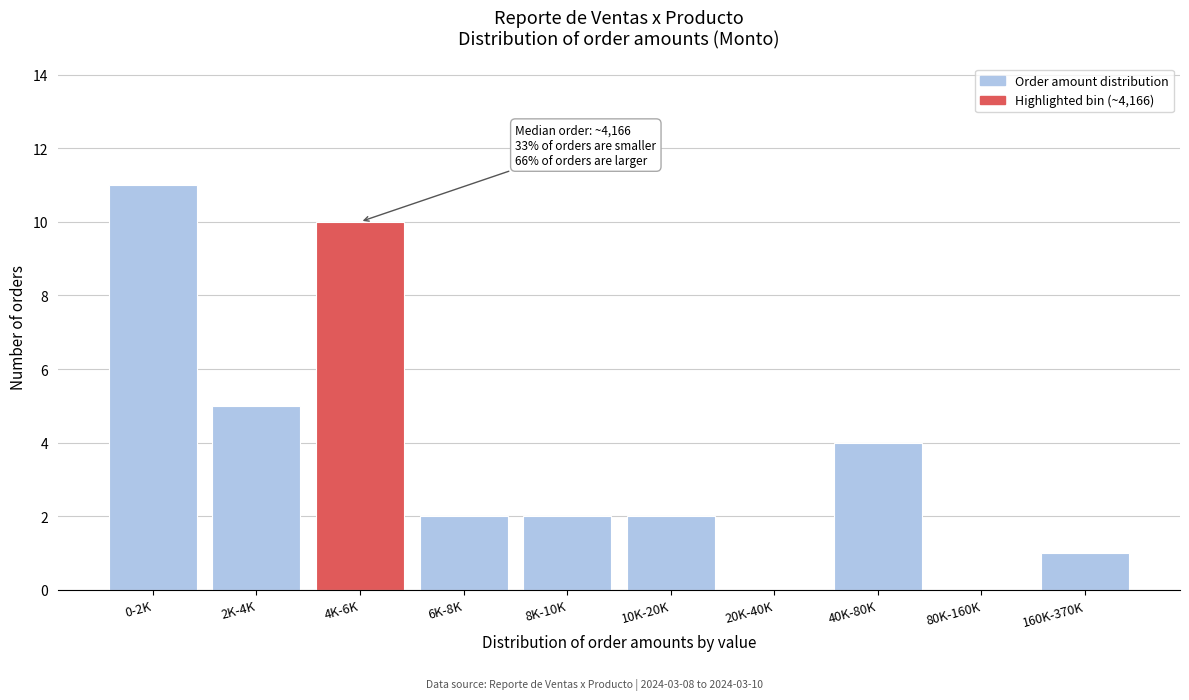

Reading right to left, transcribe all the data shown in this chart.

160K-370K=1	80K-160K=0	40K-80K=4	20K-40K=0	10K-20K=2	8K-10K=2	6K-8K=2	4K-6K=10	2K-4K=5	0-2K=11